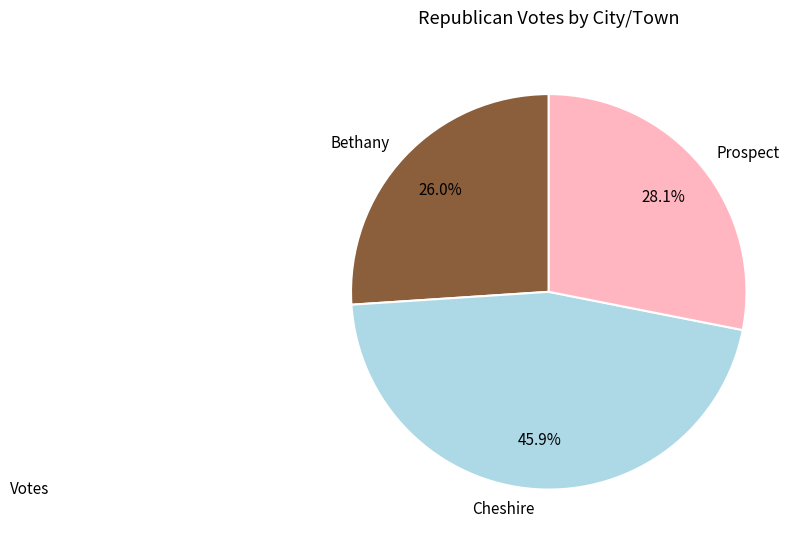

Does any single category account for the majority?

No